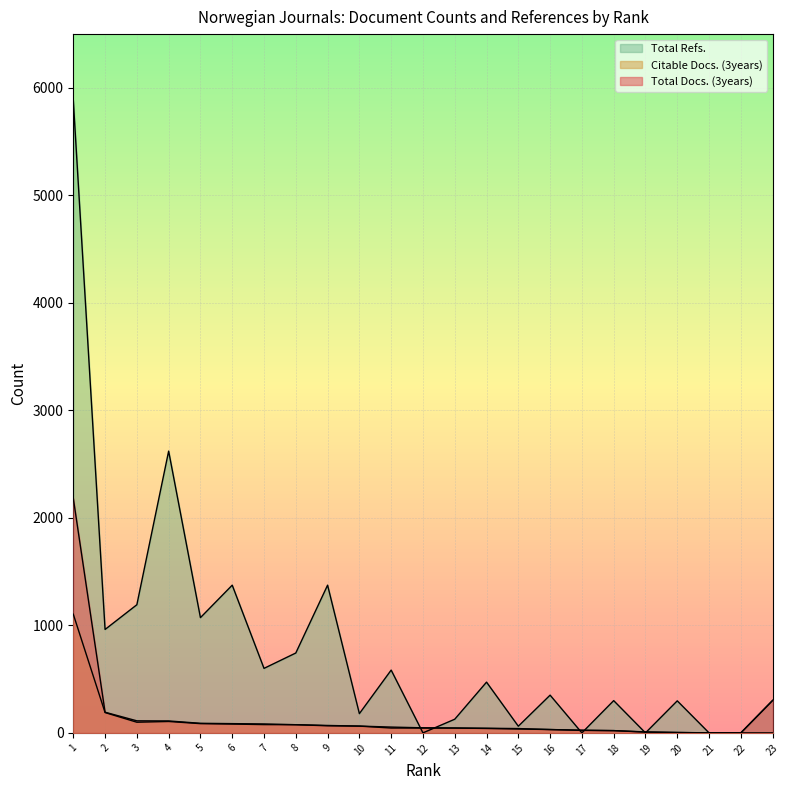

Reading left to right, extract all data points from this chart.

Total Docs. (3years): 2183	192	112	111	89	86	83	76	69	63	54	47	45	43	40	31	25	21	9	4	0	0	302
Citable Docs. (3years): 1104	189	99	106	86	82	77	76	66	63	45	45	45	41	36	31	23	21	7	3	0	0	0
Total Refs.: 5886	962	1192	2621	1072	1374	600	743	1374	179	584	0	127	472	62	351	0	300	0	298	0	0	302